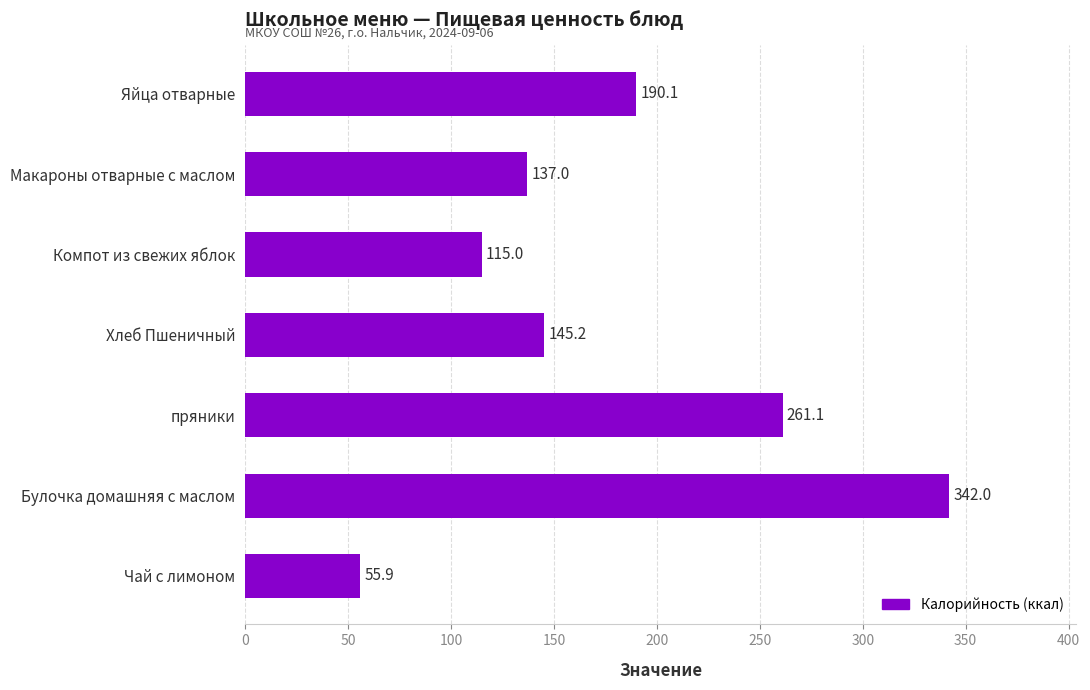

What value does the data have at Чай с лимоном?

55.9